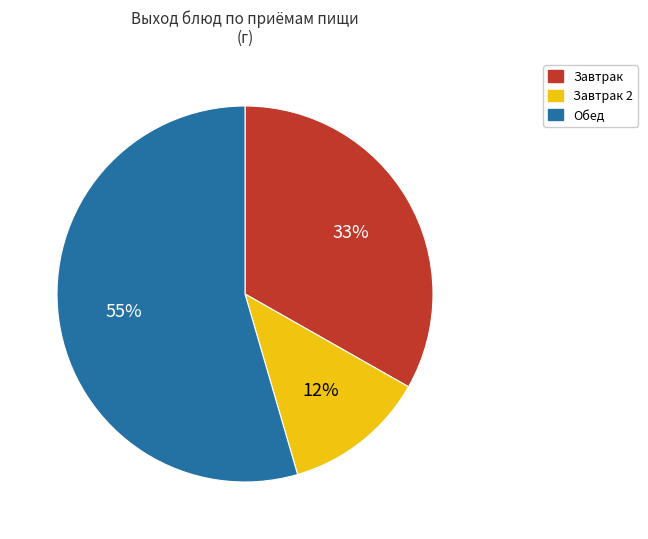

To the nearest percent, what portion does Обед represent?

55%